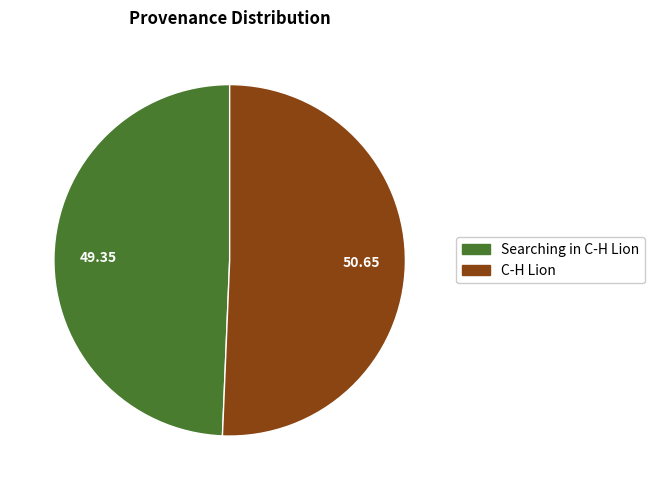

How many slices are in this pie chart?

2